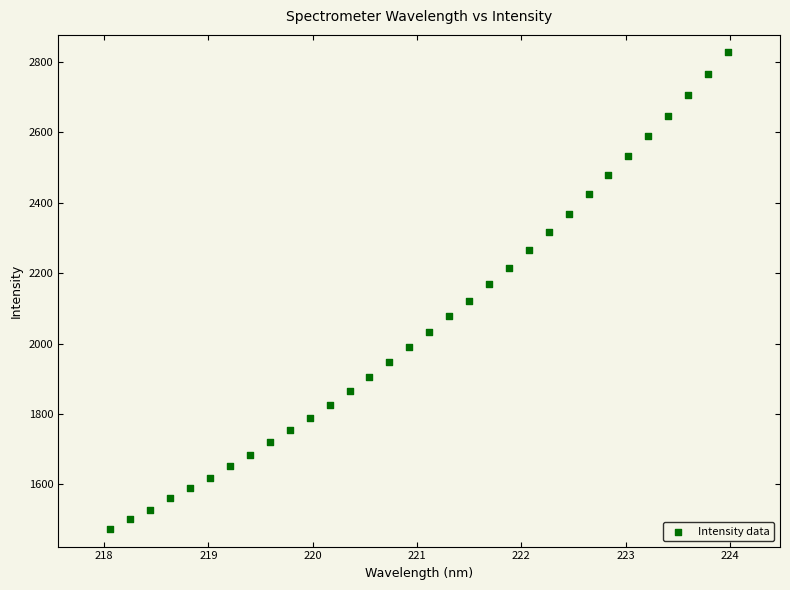

What is the range of X values (max minus min)?

5.9